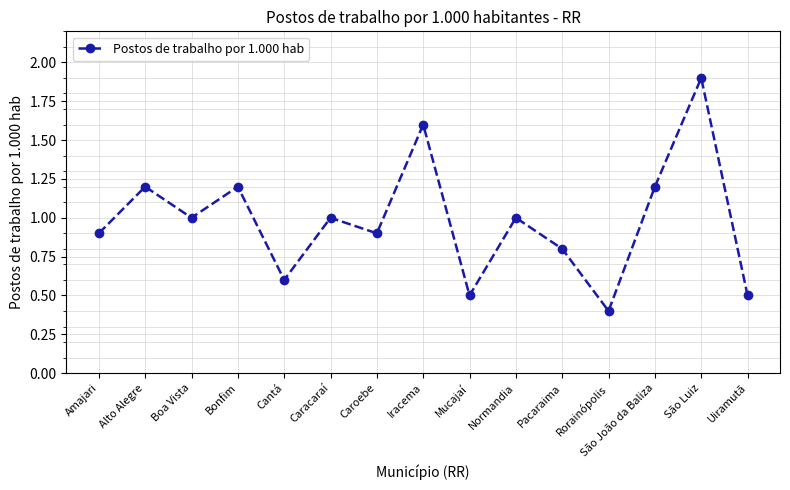

What is the approximate value at Alto Alegre?

1.2